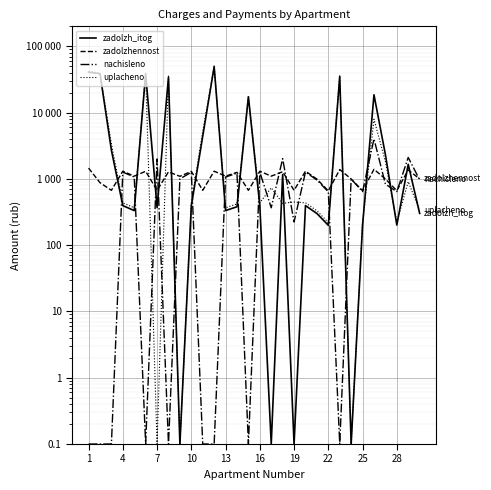

Between 18 and 22, which is larger?

22